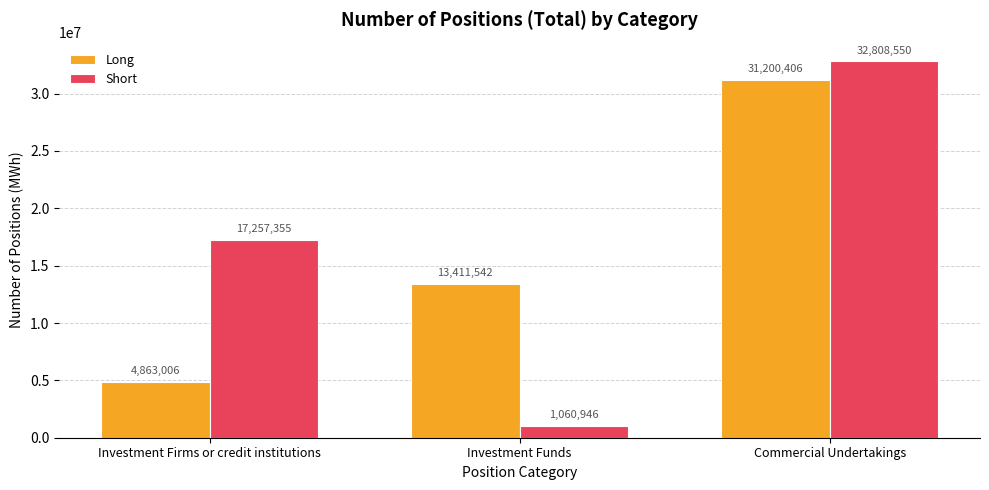

What is the label of the 1st bar from the left?

Investment Firms or credit institutions